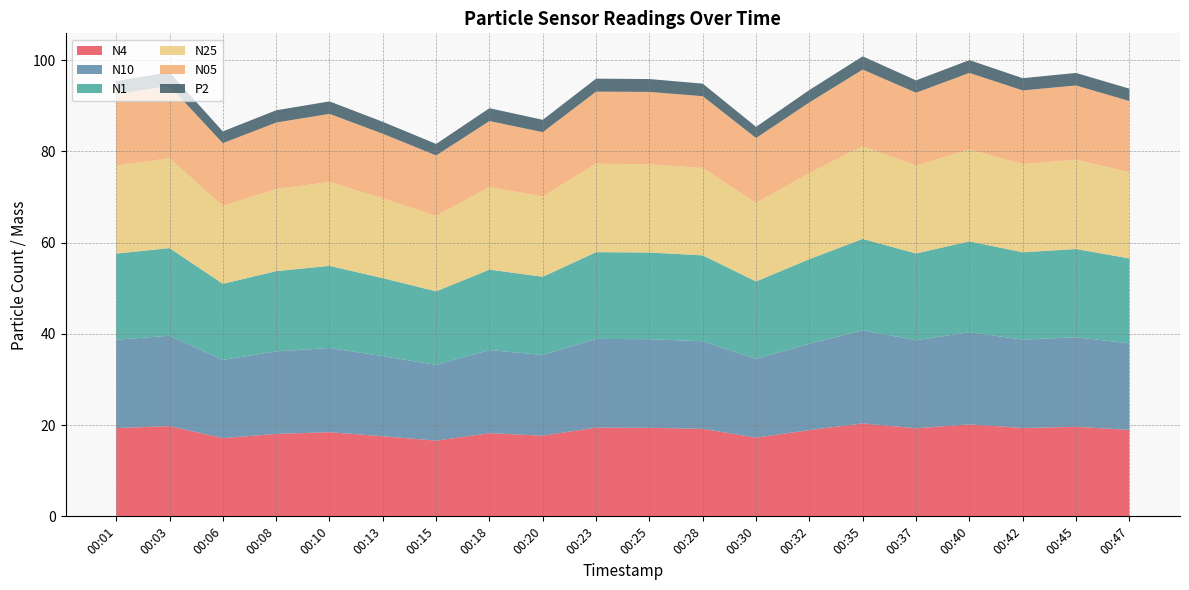

Reading left to right, extract all data points from this chart.

N4: 19.4	19.8	17.1	18.1	18.4	17.6	16.6	18.2	17.7	19.4	19.4	19.2	17.3	18.9	20.4	19.3	20.2	19.4	19.6	19.0
N10: 19.4	19.8	17.2	18.1	18.5	17.6	16.6	18.2	17.7	19.5	19.4	19.2	17.3	18.9	20.4	19.3	20.2	19.4	19.6	19.0
N1: 18.9	19.2	16.7	17.6	18.0	17.1	16.1	17.6	17.1	19.0	19.0	18.8	17.0	18.6	20.0	19.0	19.9	19.1	19.3	18.6
N25: 19.3	19.7	17.1	18.0	18.4	17.5	16.5	18.1	17.6	19.4	19.4	19.1	17.2	18.9	20.3	19.3	20.1	19.3	19.6	18.9
N05: 15.7	15.8	13.8	14.6	14.9	14.2	13.3	14.4	14.1	15.8	15.8	15.8	14.2	15.5	16.8	16.0	16.8	16.2	16.3	15.6
P2: 2.9	3.0	2.6	2.7	2.7	2.6	2.5	2.8	2.7	2.9	2.8	2.8	2.5	2.7	2.9	2.7	2.8	2.7	2.8	2.7